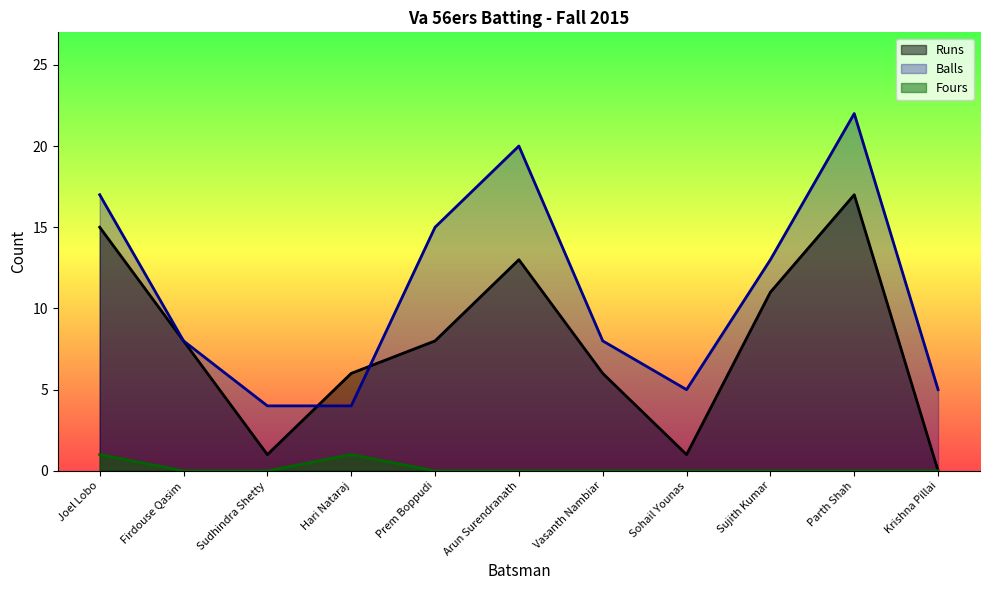

The value of Runs at Sudhindra Shetty is 1. True or false?

False